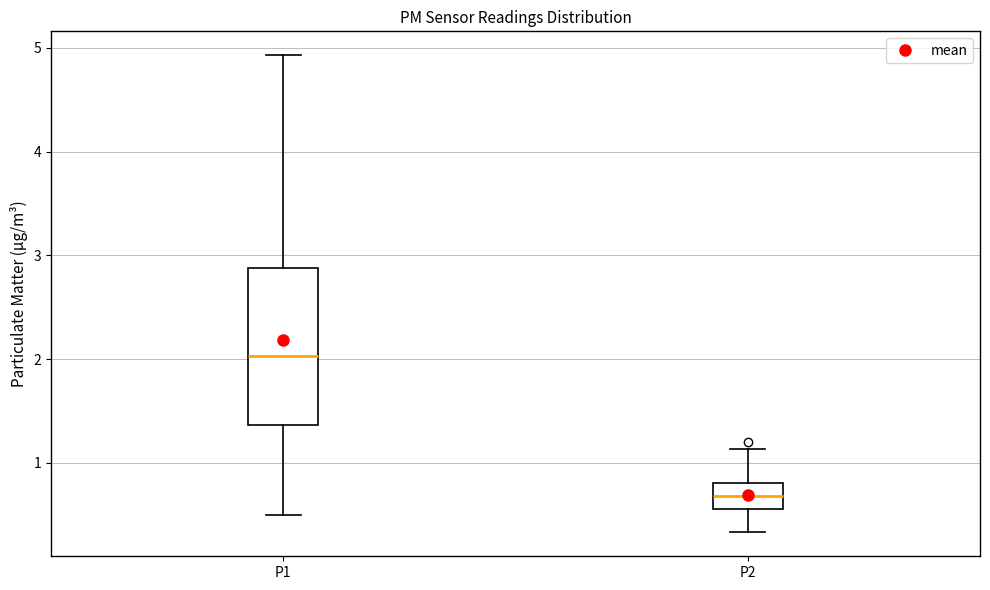

Which box has the highest median line?

P1